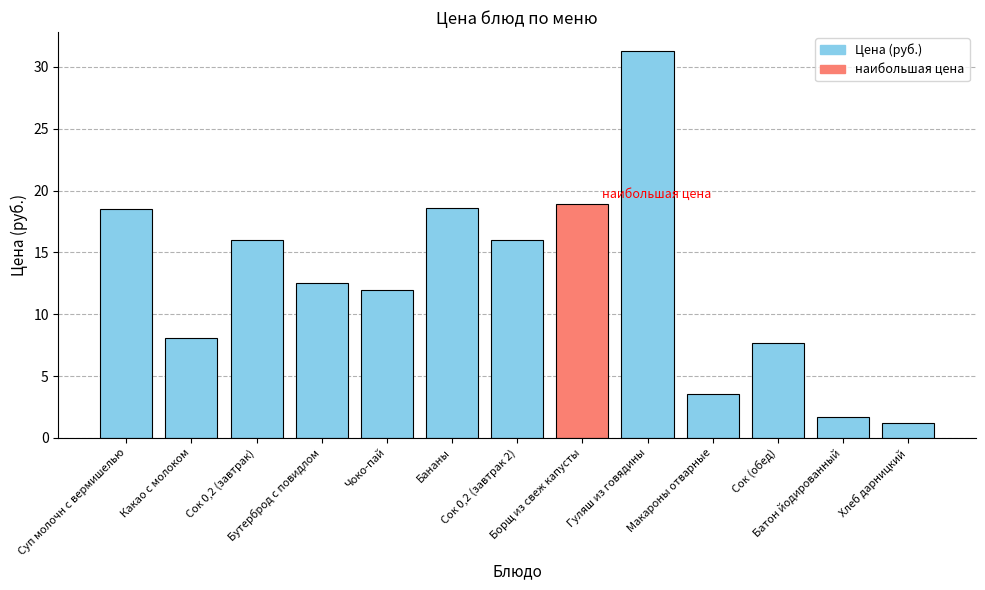

What is the smallest value displayed?

1.2